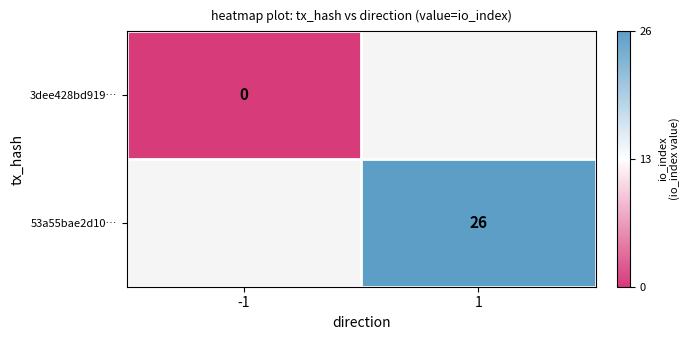

The 53a55bae2d10… series shows 39 at 1. True or false?

False